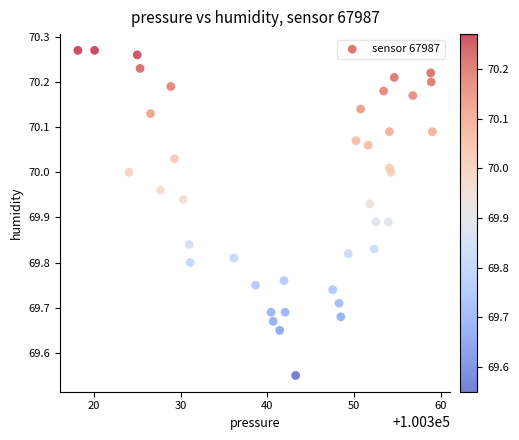

What is the range of Y values (max minus min)?

0.7